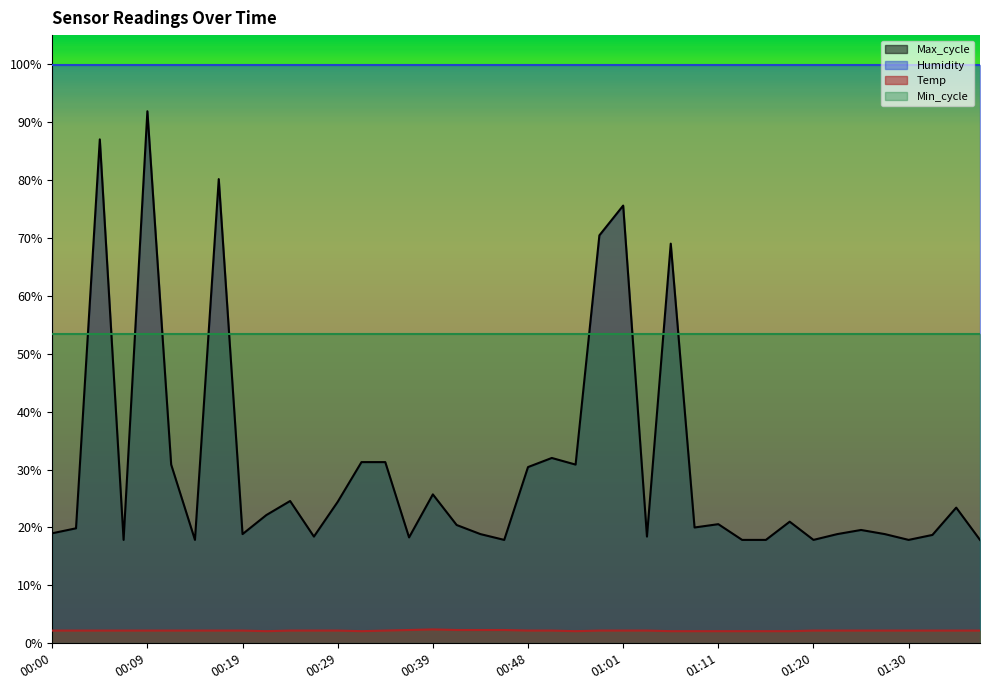

Which series changed the most between 00:02 and 01:37?

Max_cycle